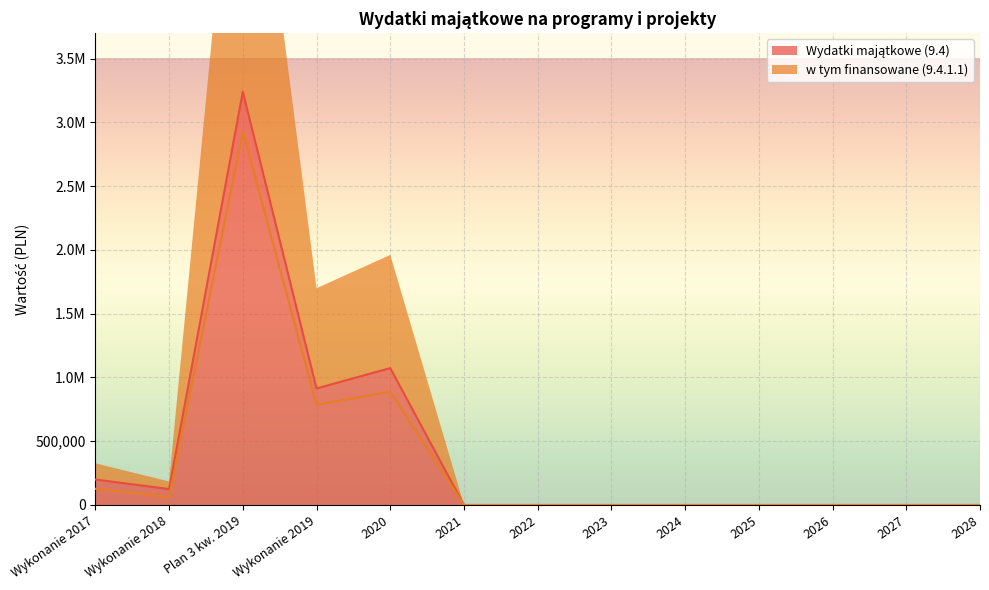

True or false: Wydatki majątkowe (9.4) and w tym finansowane (9.4.1.1) intersect in this chart.

False